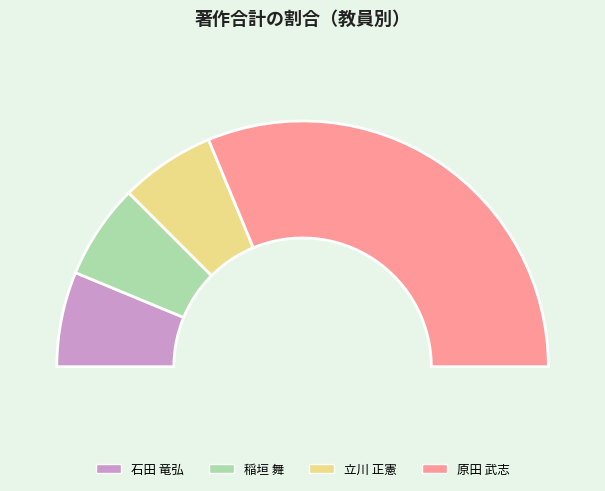

True or false: 稲垣 舞 accounts for 12% of the total.

True